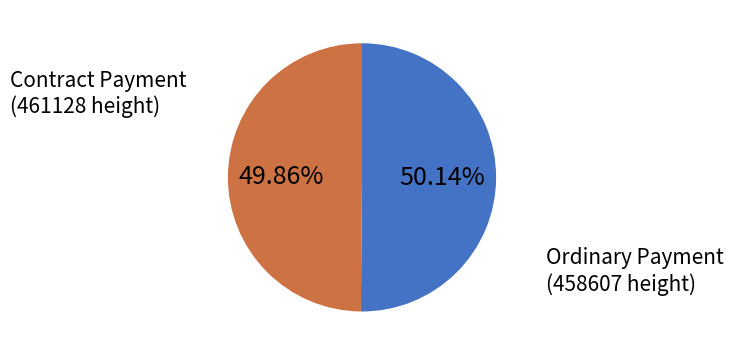

Does any single category account for the majority?

Yes